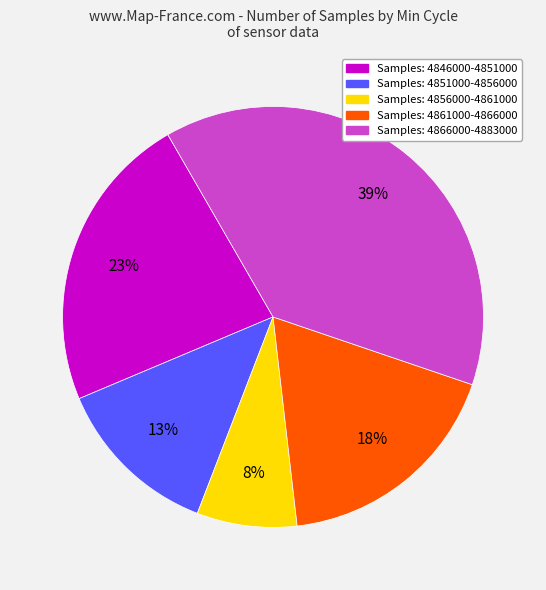

Is there a majority slice in this chart?

No